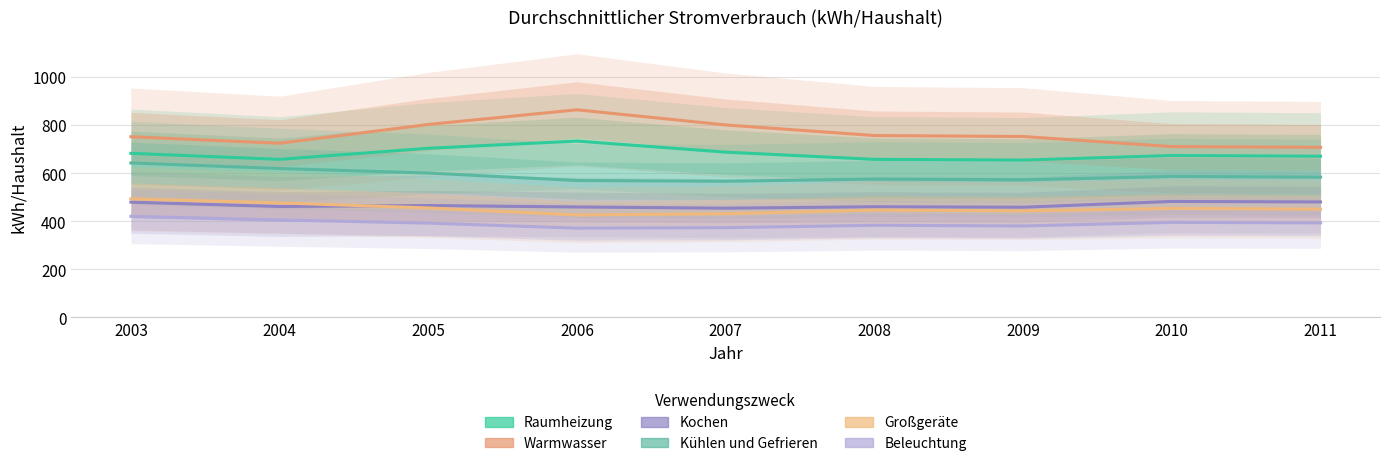

What is the value of the Kühlen und Gefrieren point at the 2nd from the left?

619